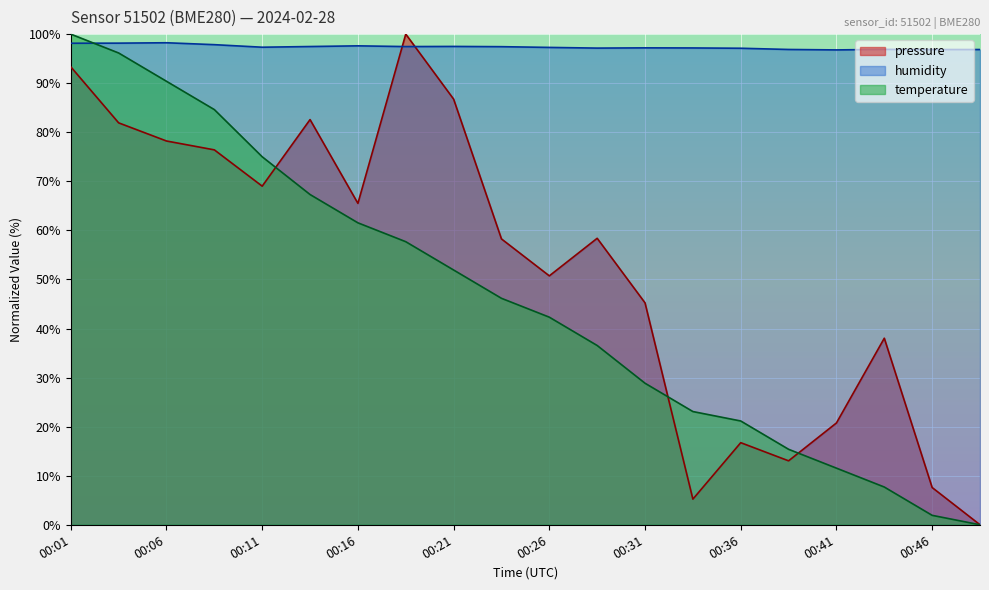

How many data points in temperature are less than 46?

10